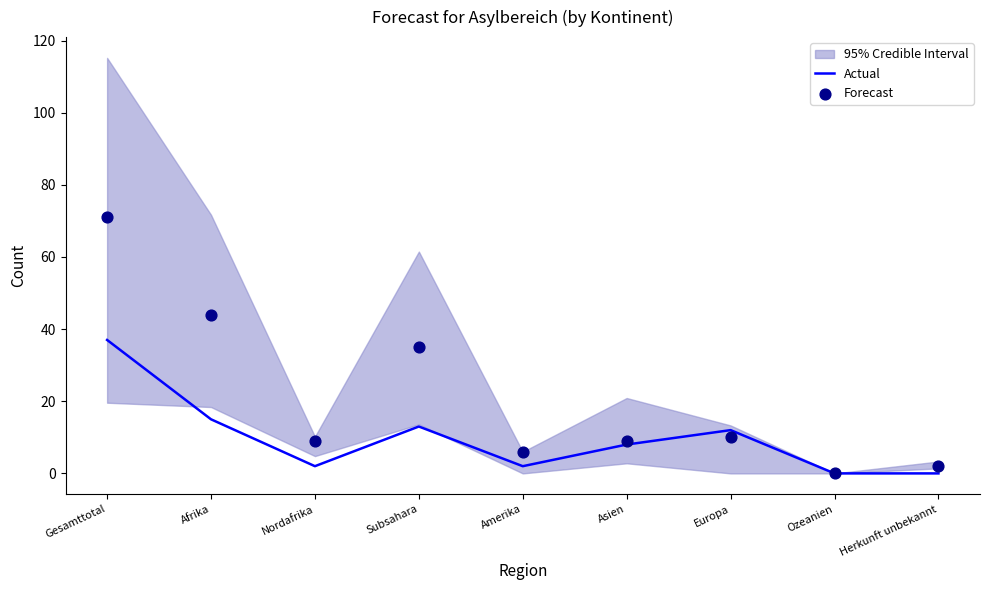

Which series has the largest total across all categories?

Forecast